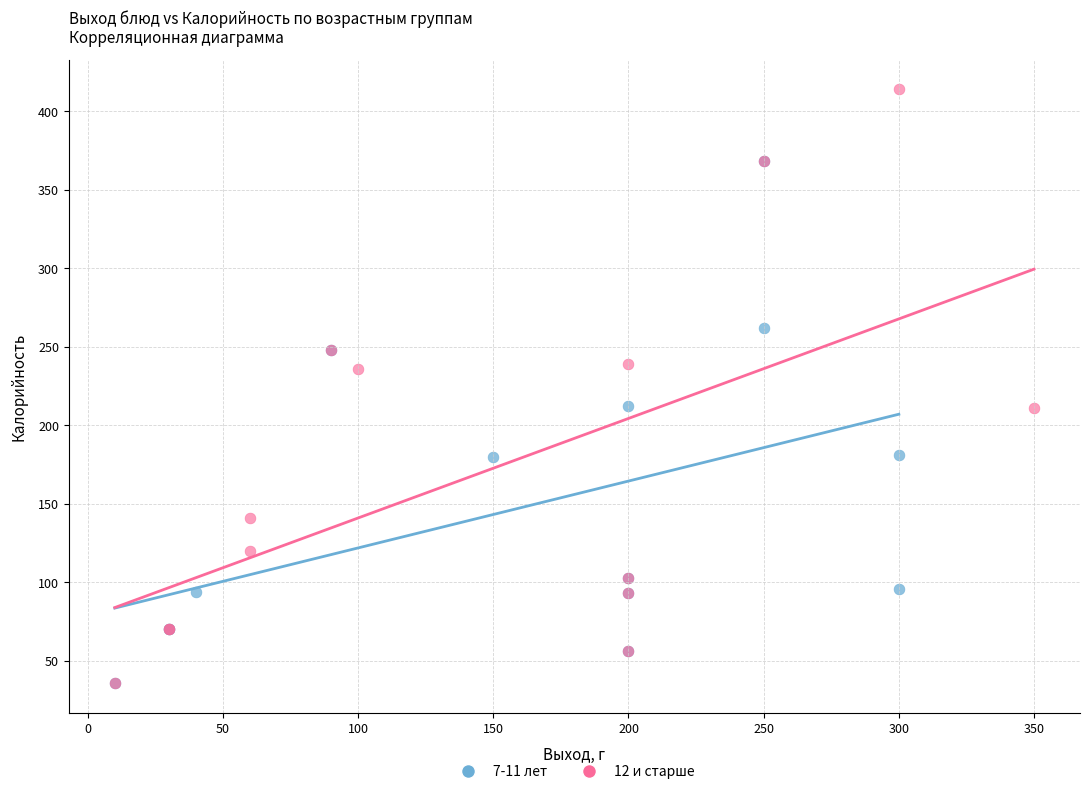

Which series has the widest spread of Y values?

12 и старше